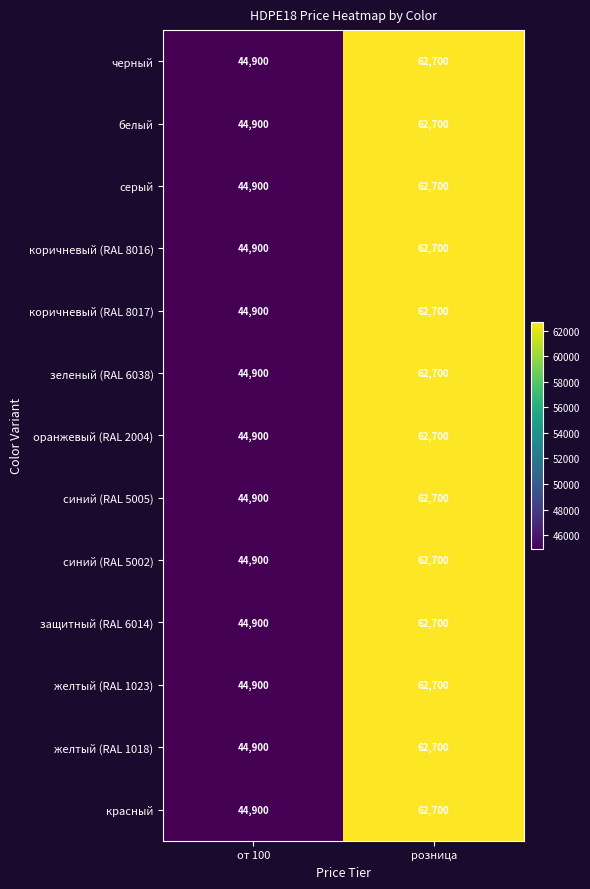

Reading left to right, extract all data points from this chart.

черный: 44900	62700
белый: 44900	62700
серый: 44900	62700
коричневый (RAL 8016): 44900	62700
коричневый (RAL 8017): 44900	62700
зеленый (RAL 6038): 44900	62700
оранжевый (RAL 2004): 44900	62700
синий (RAL 5005): 44900	62700
синий (RAL 5002): 44900	62700
защитный (RAL 6014): 44900	62700
желтый (RAL 1023): 44900	62700
желтый (RAL 1018): 44900	62700
красный: 44900	62700